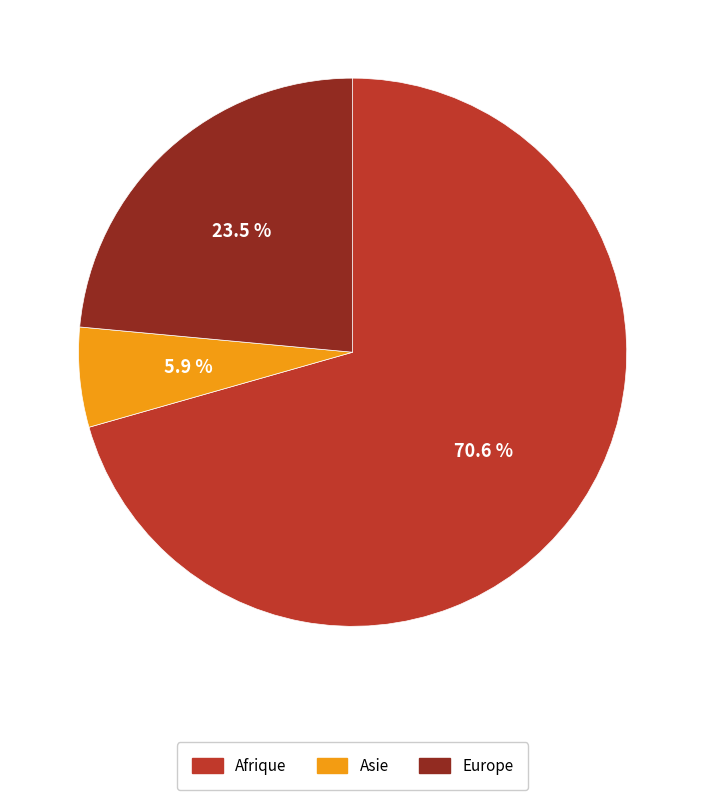

Is there any slice that represents more than half of the pie?

Yes